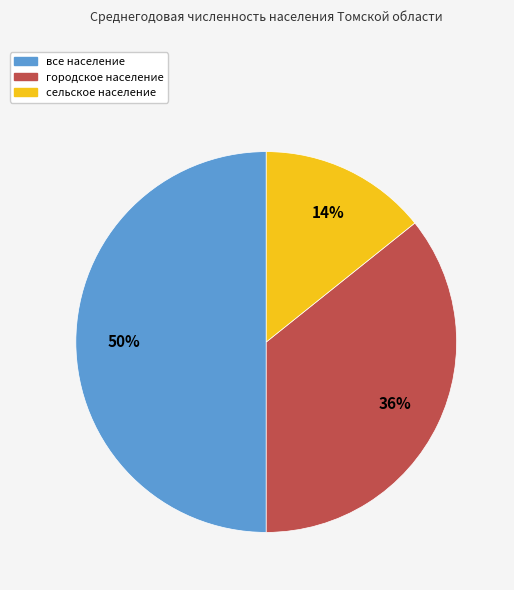

To the nearest percent, what is the average slice percentage?

33%